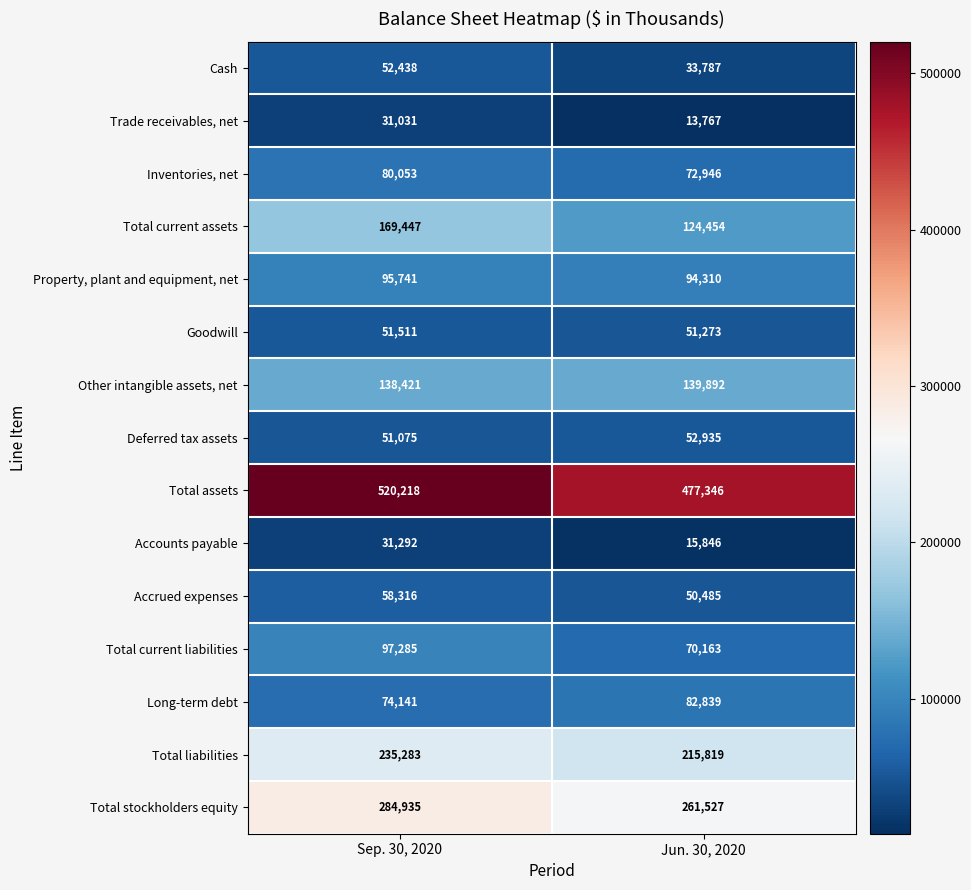

What is the difference between the Cash values at Sep. 30, 2020 and Jun. 30, 2020?

18651